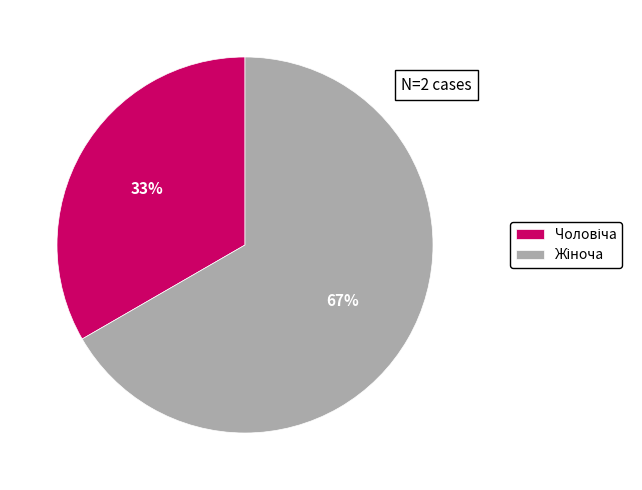

Is there any slice that represents more than half of the pie?

Yes